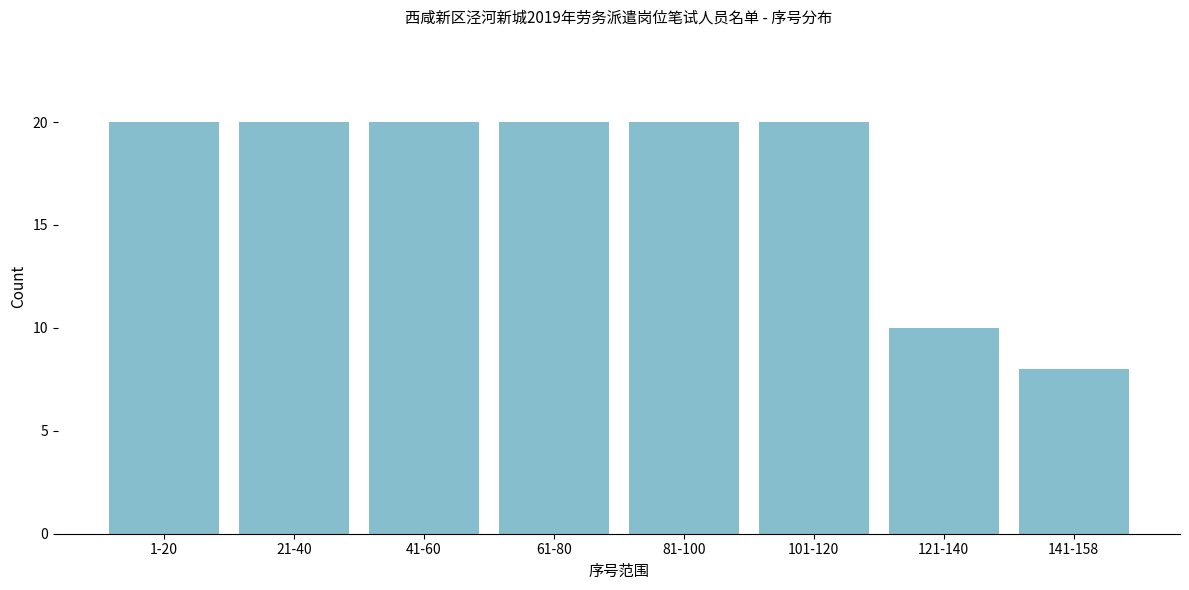

Reading left to right, extract all data points from this chart.

1-20=20	21-40=20	41-60=20	61-80=20	81-100=20	101-120=20	121-140=10	141-158=8